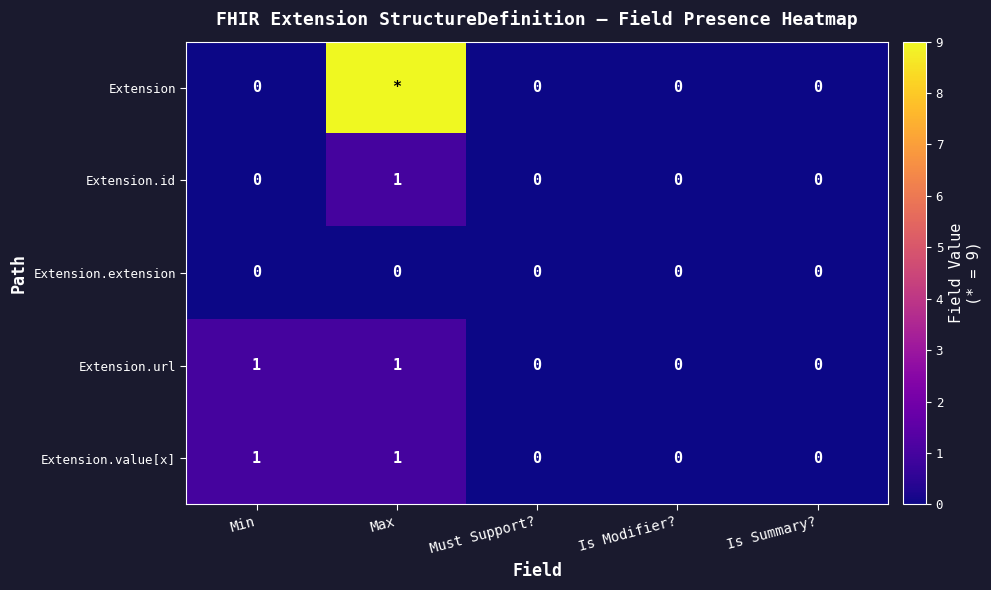

At how many categories does at least one series exceed 1?

1